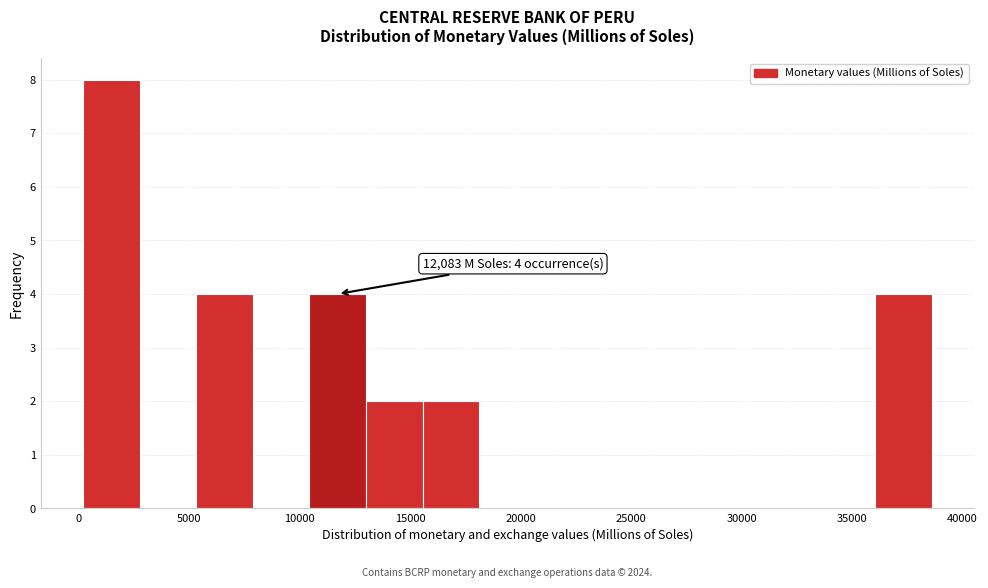

Over which range of the x-axis is the bar tallest?

0 to 3000